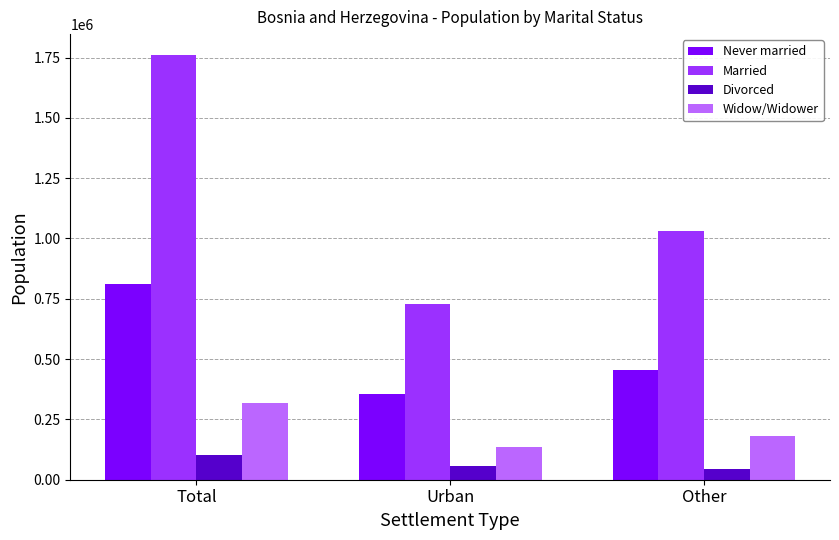

What is the difference between the highest and lowest values at Other?

986721